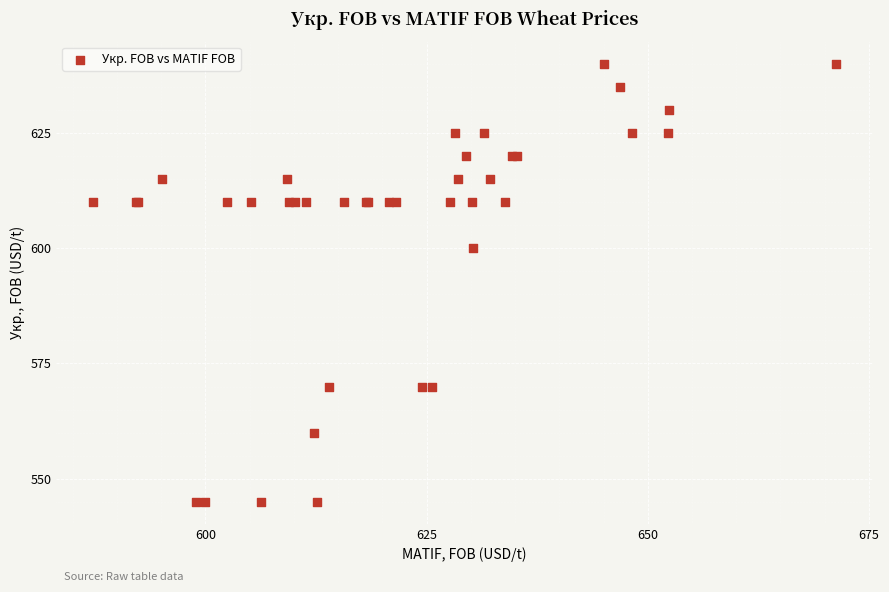

What Y value in the scatter plot is closest to 592?

600